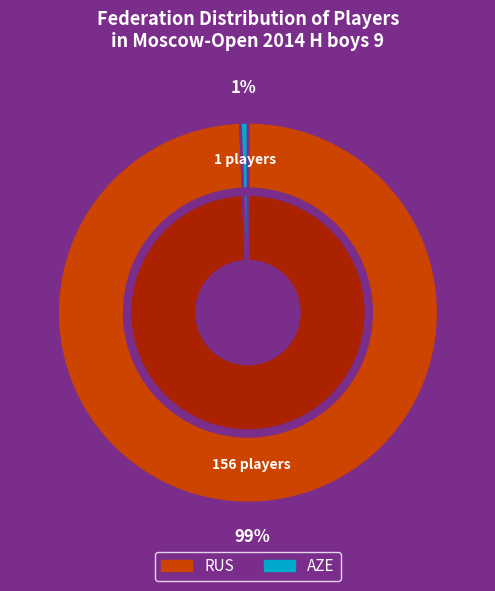

What percentage is the RUS slice, to the nearest percent?

99%